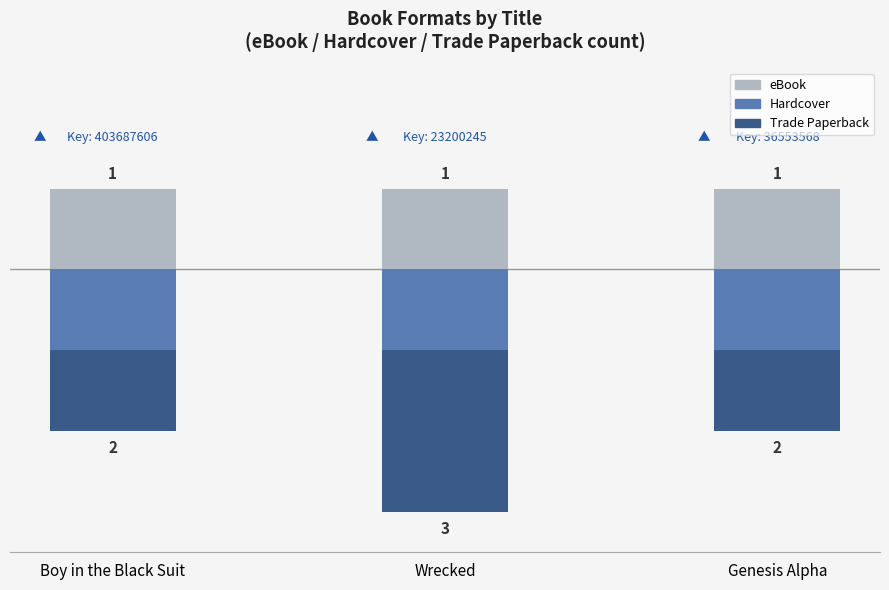

Reading left to right, extract all data points from this chart.

eBook: Boy in the Black Suit=1	Wrecked=1	Genesis Alpha=1
Hardcover: Boy in the Black Suit=-1	Wrecked=-1	Genesis Alpha=-1
Trade Paperback: Boy in the Black Suit=-1	Wrecked=-2	Genesis Alpha=-1